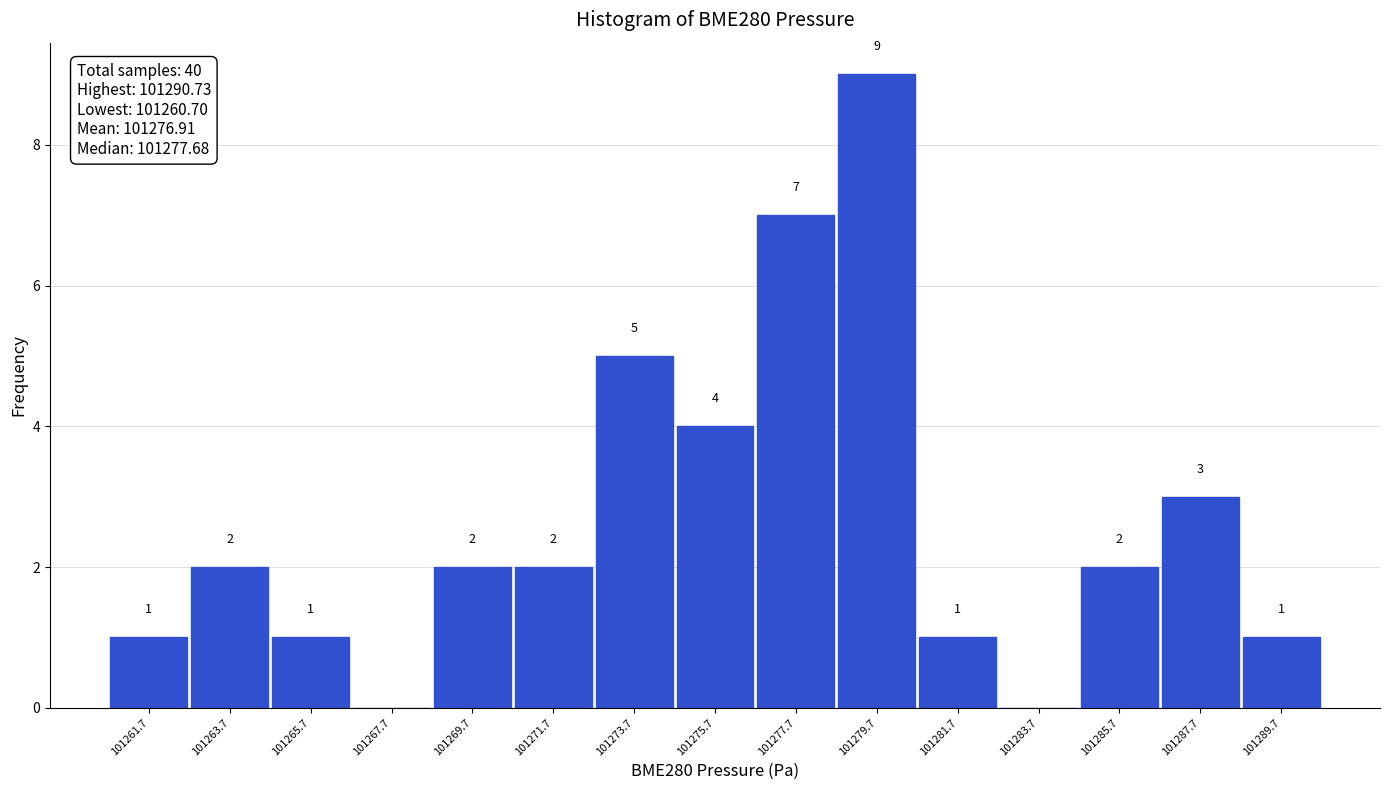

Over which range of the x-axis is the bar tallest?

101278.5 to 101280.5